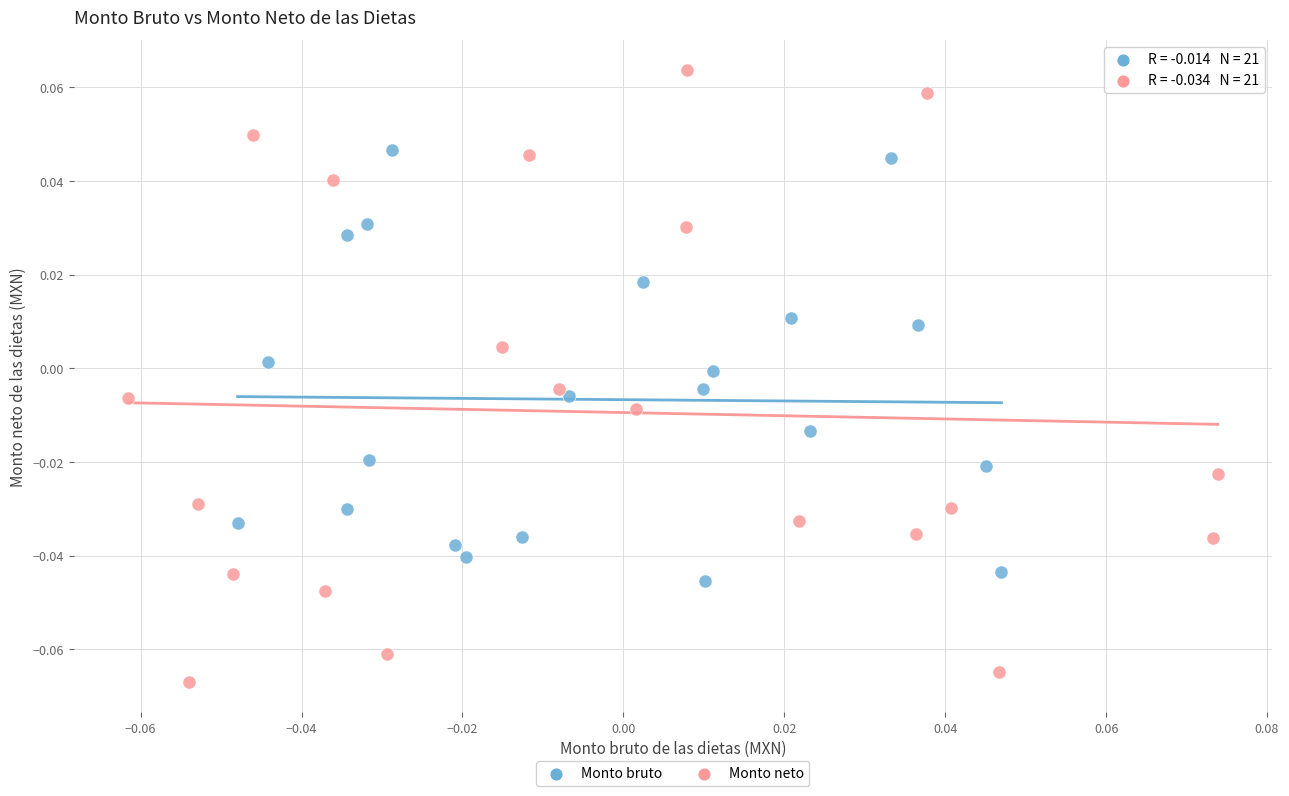

Which series has the widest spread of Y values?

Monto neto